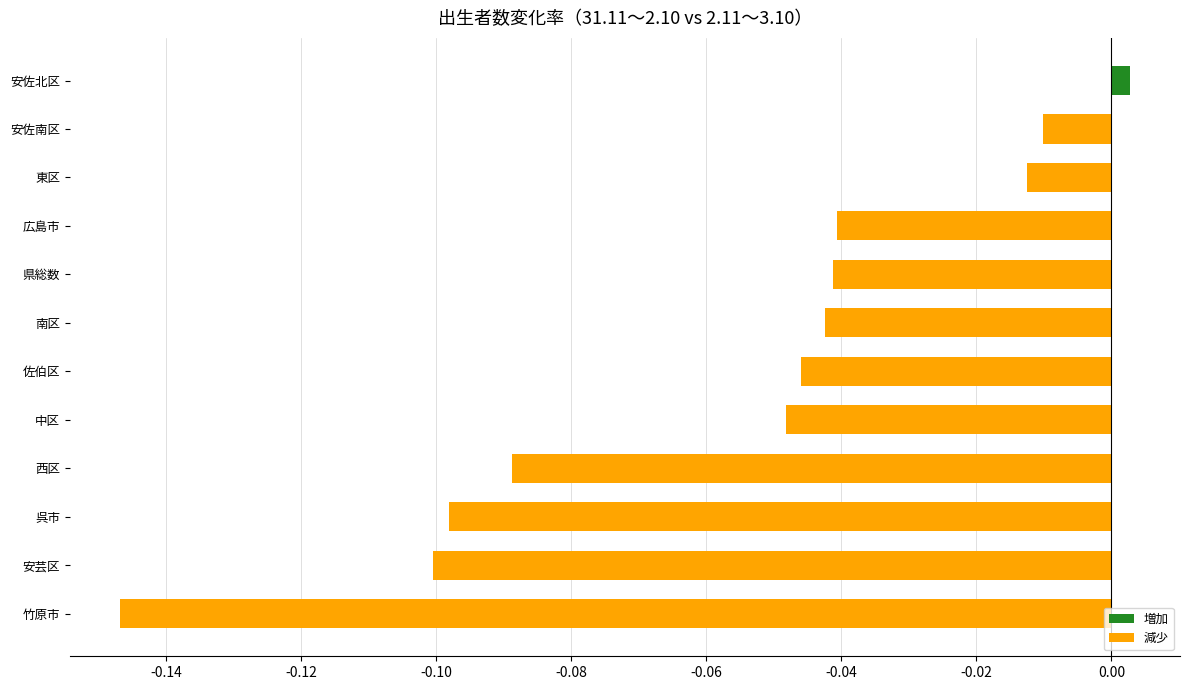

What is the change in value from 呉市 to 東区?

+0.1